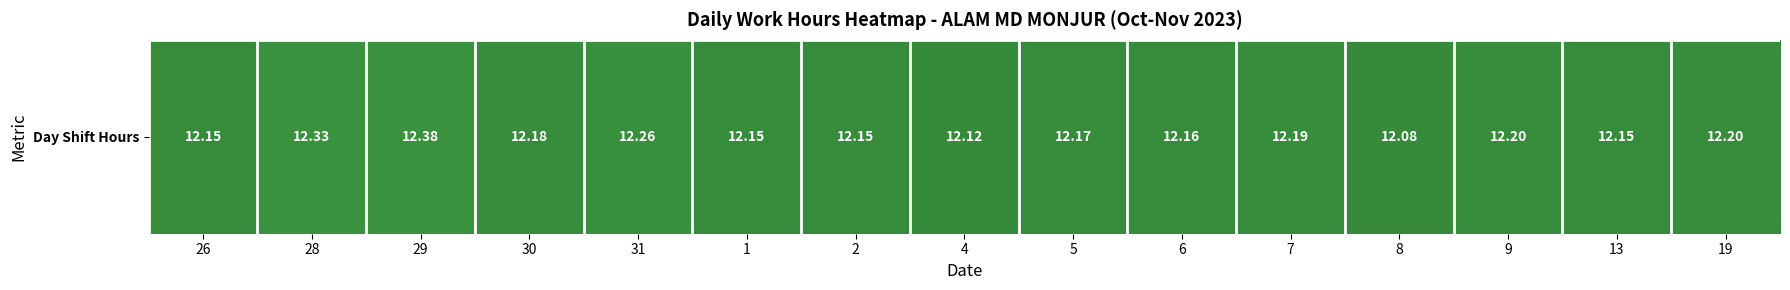

Where is the data nearest to the value 12?

8